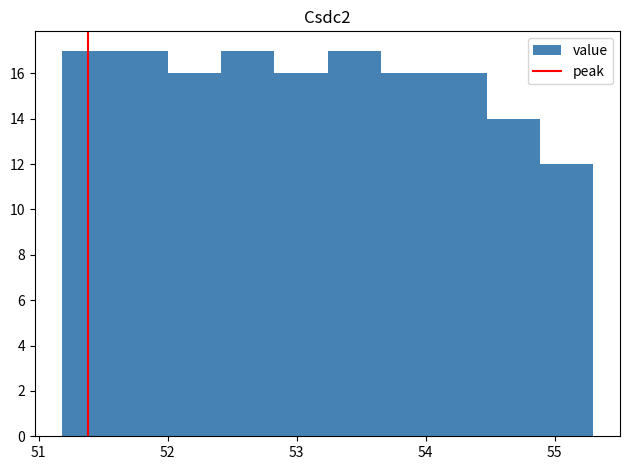

What is the height of the bar covering 52.4 to 52.8 on the x-axis? Neither the bar edges nor the heights are printed on the chart, so give them approximately, as read against the axes.

17